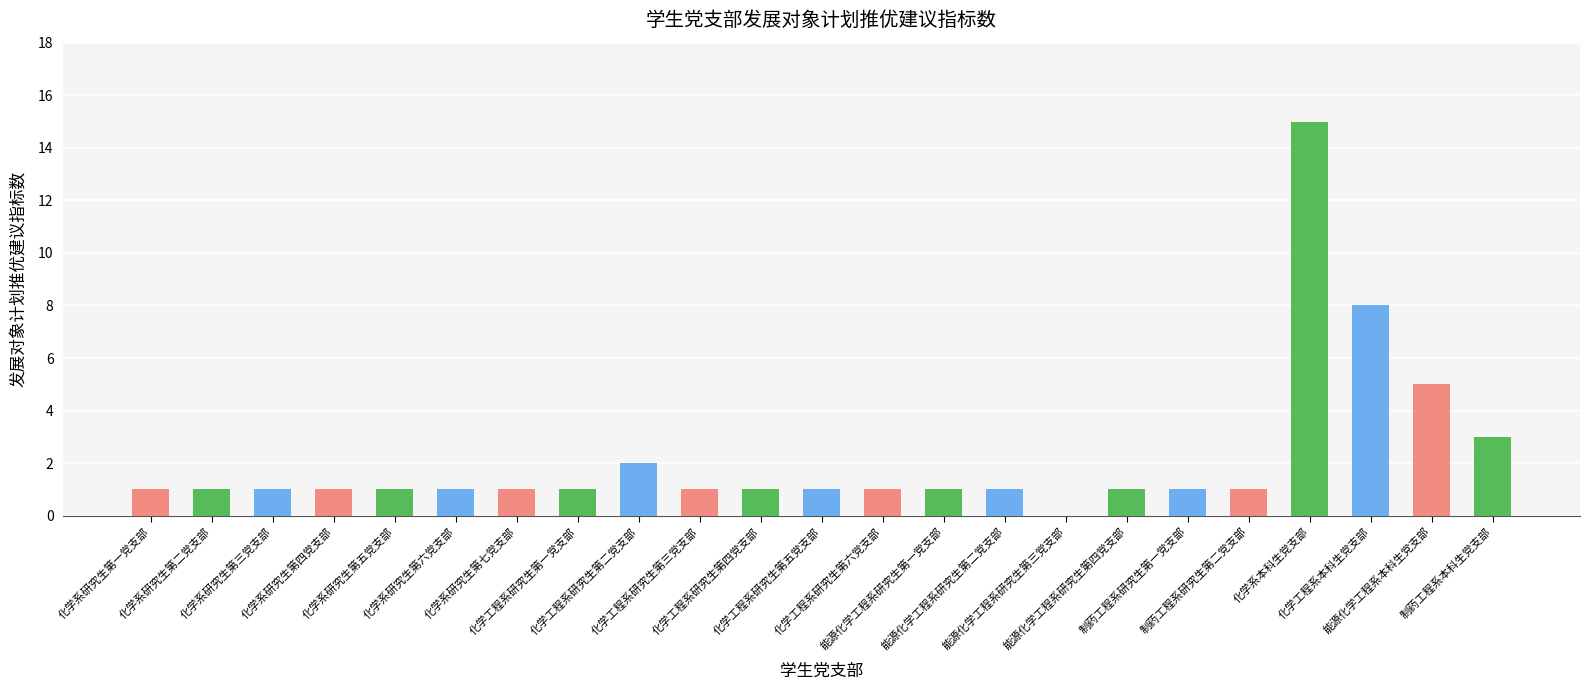

Reading right to left, extract all data points from this chart.

3	5	8	15	1	1	1	0	1	1	1	1	1	1	2	1	1	1	1	1	1	1	1